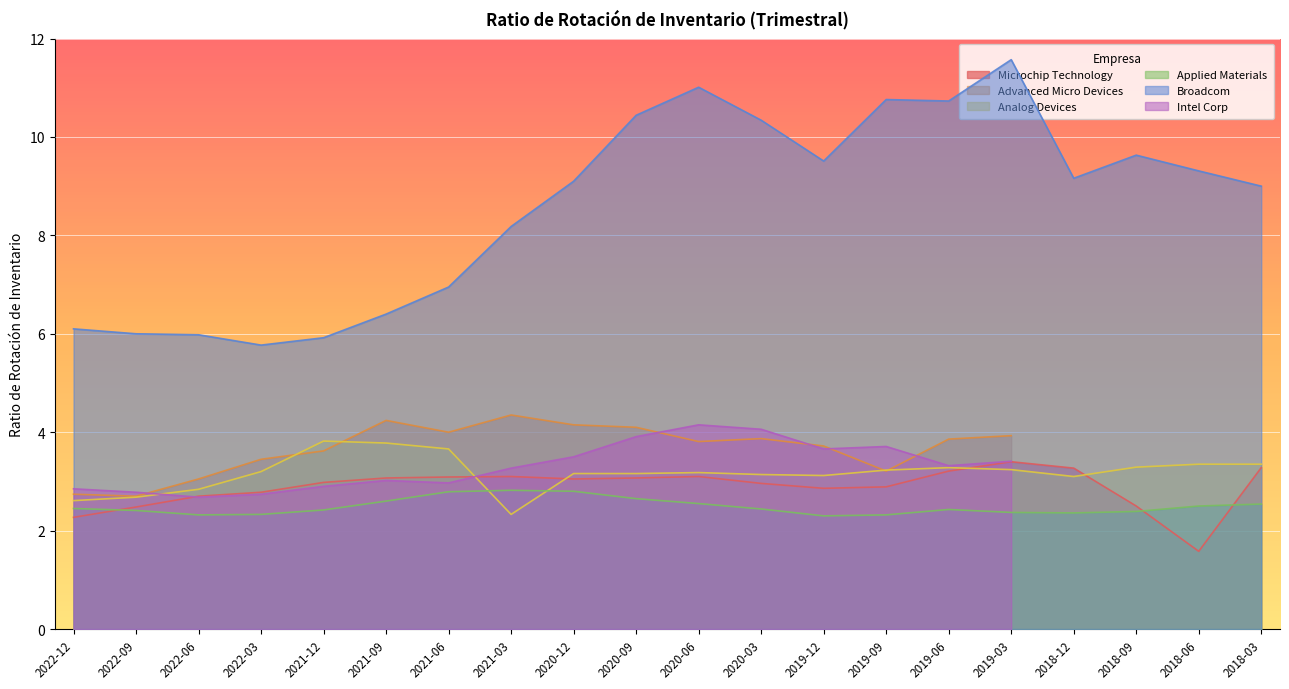

Is it true that Analog Devices equals 3.1 at 2020-03?

True